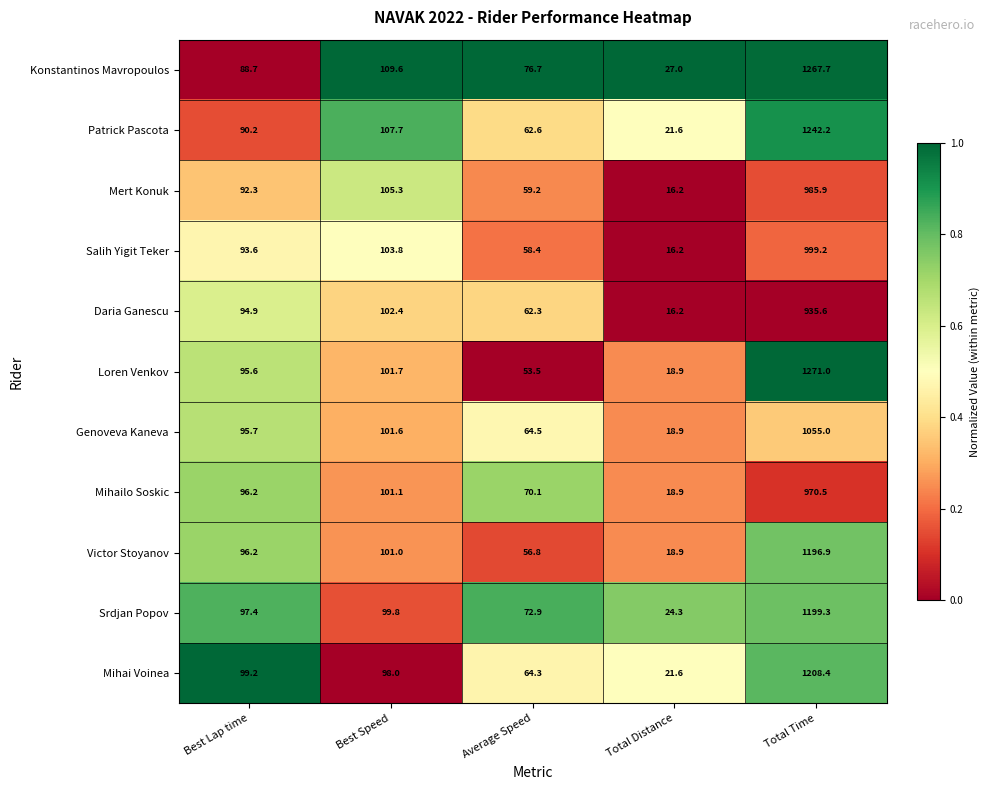

What is the sum of all Srdjan Popov values?

1493.7